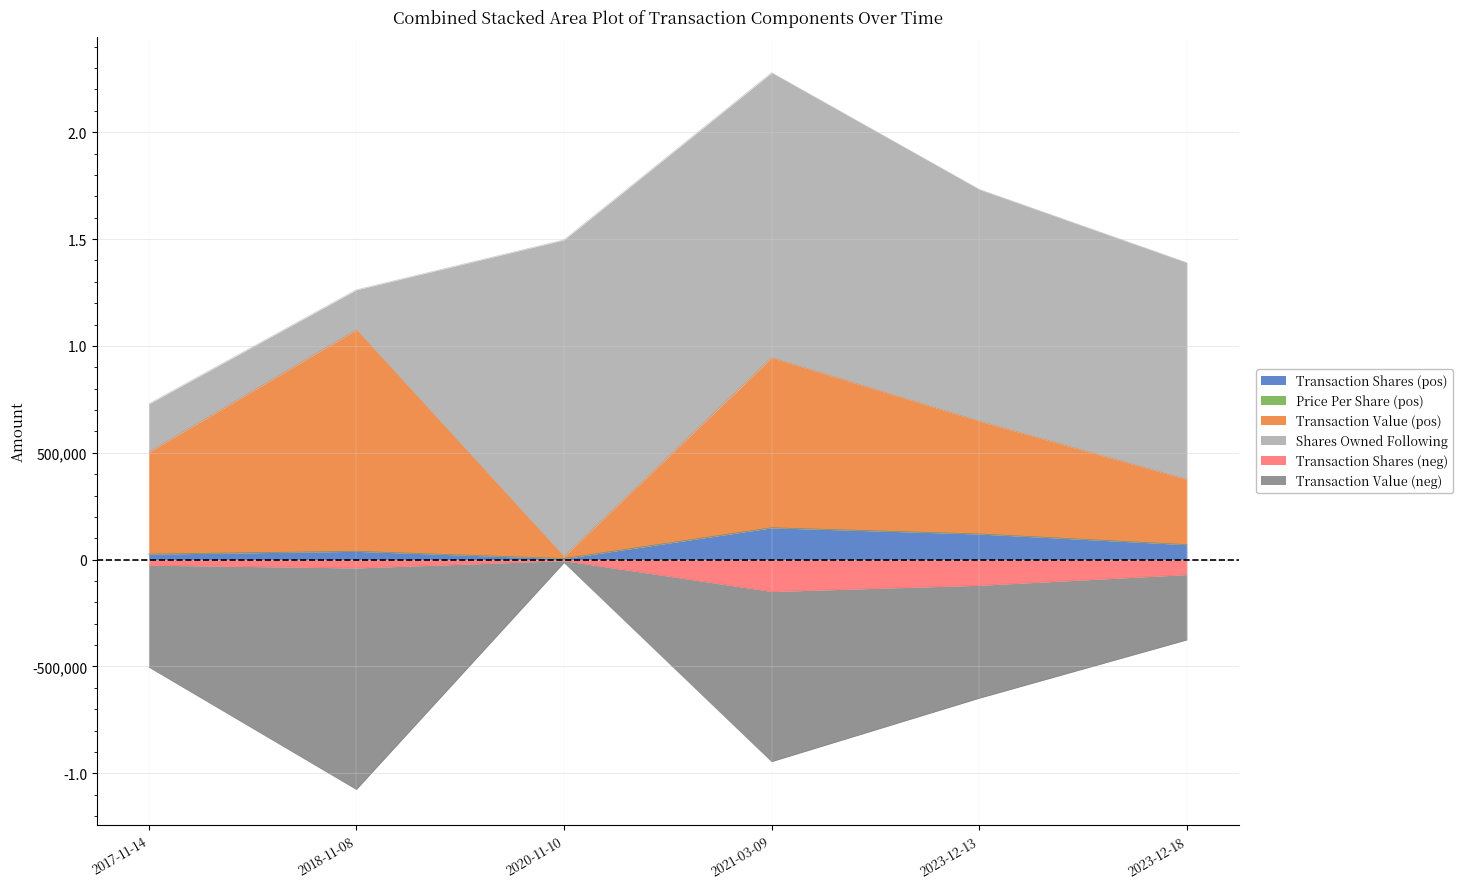

True or false: transactionShares has more than 0 interior local peaks.

True